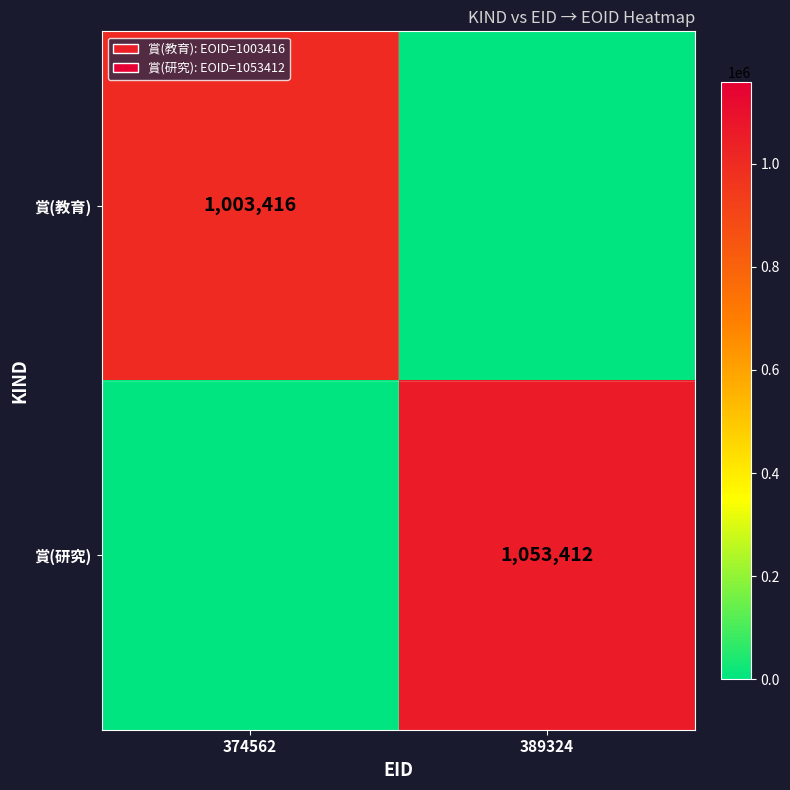

Is it true that 賞(教育) equals 1719345 at 374562?

False